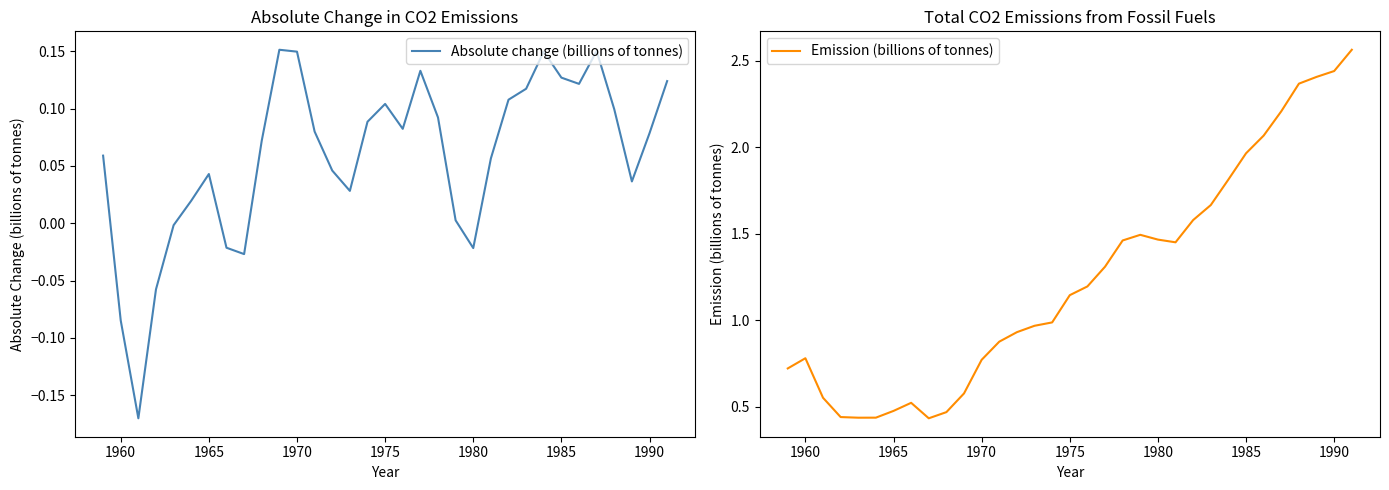

The Emission (billions of tonnes) series shows 2.7 at 1985. True or false?

False